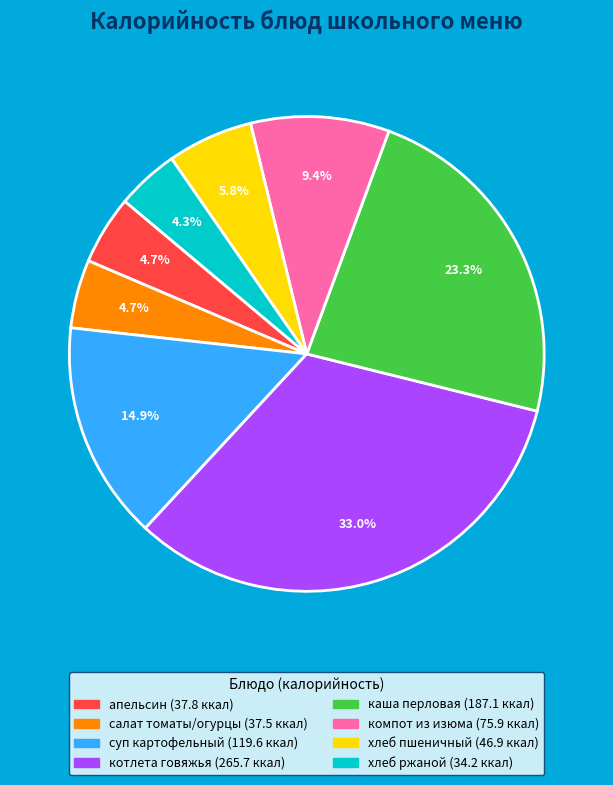

Count the number of slices in the pie.

8